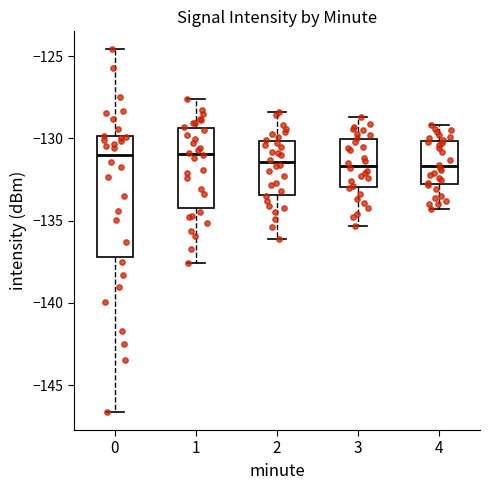

Where is the upper edge of the box at x = 4 on the y-axis? The values are not printed on the chart, so give them approximately, as read against the axis.

-130.0